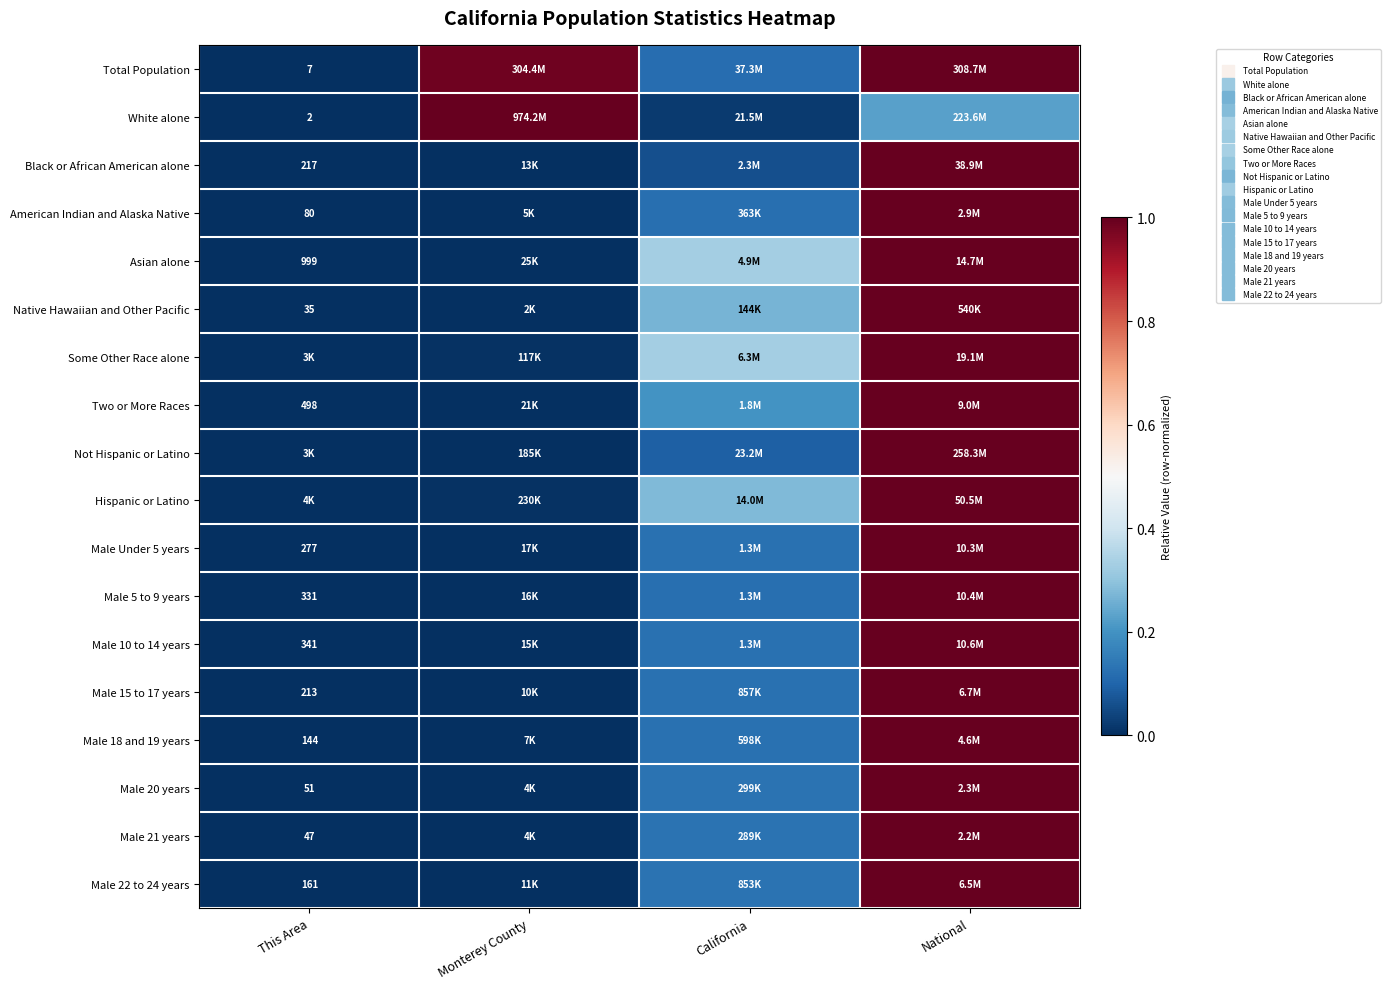

How many categories are shown in the chart?

4